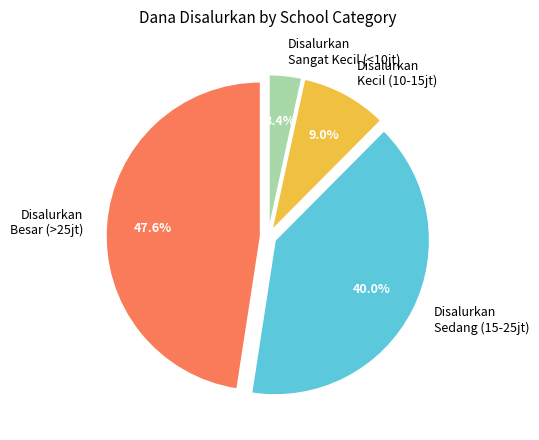

Is there any slice that represents more than half of the pie?

No